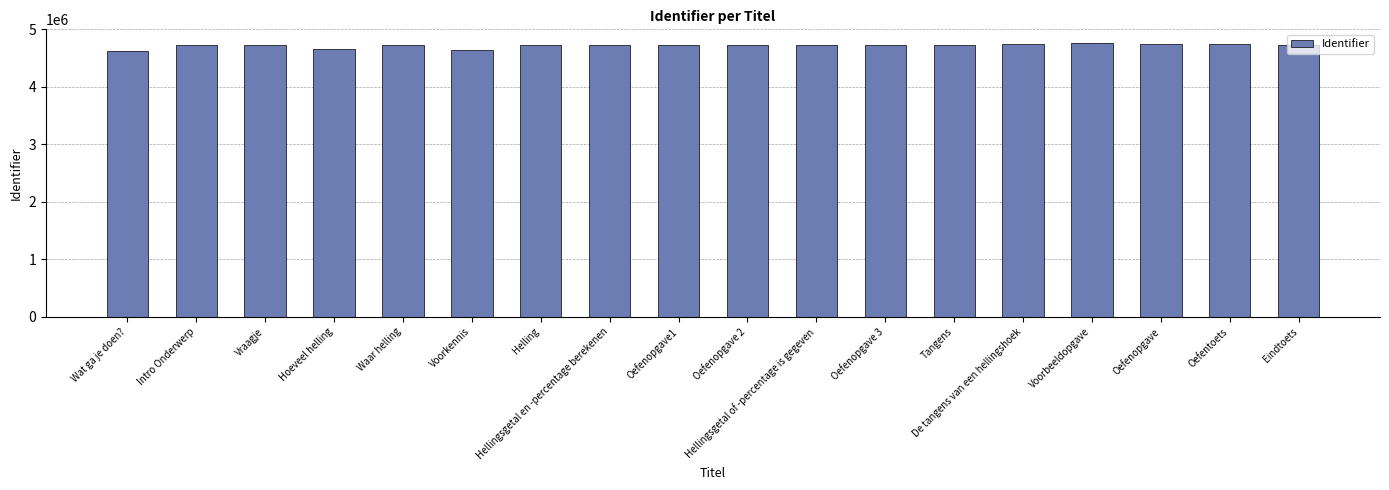

What is the label of the 14th bar from the right?

Waar helling